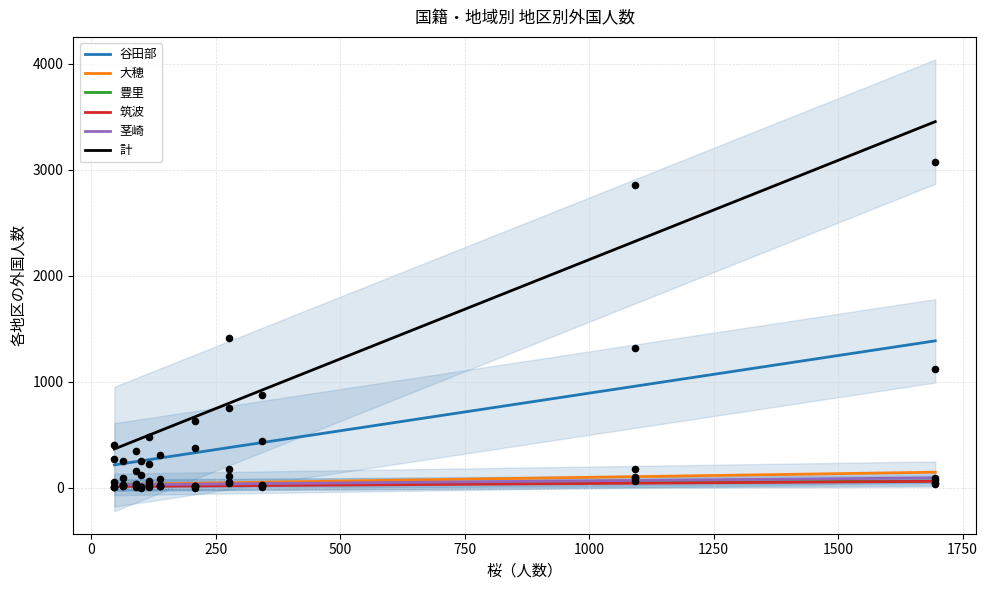

Which series has the largest total across all categories?

計